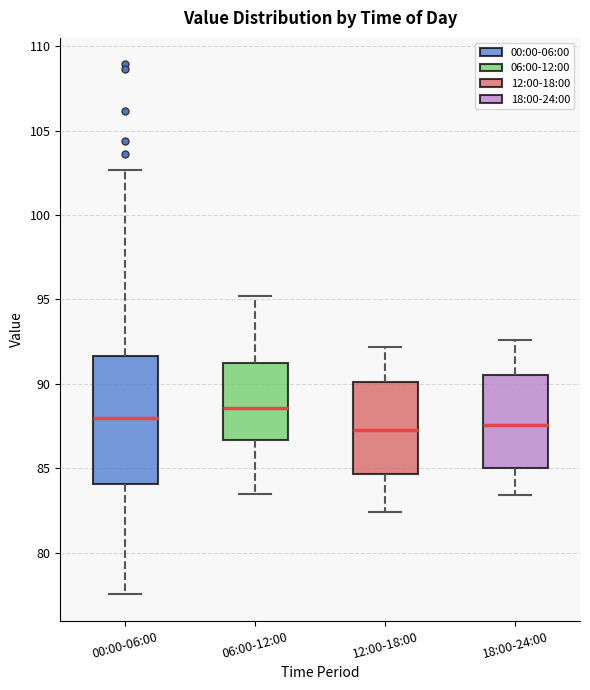

Which box's median line is the highest?

06:00-12:00